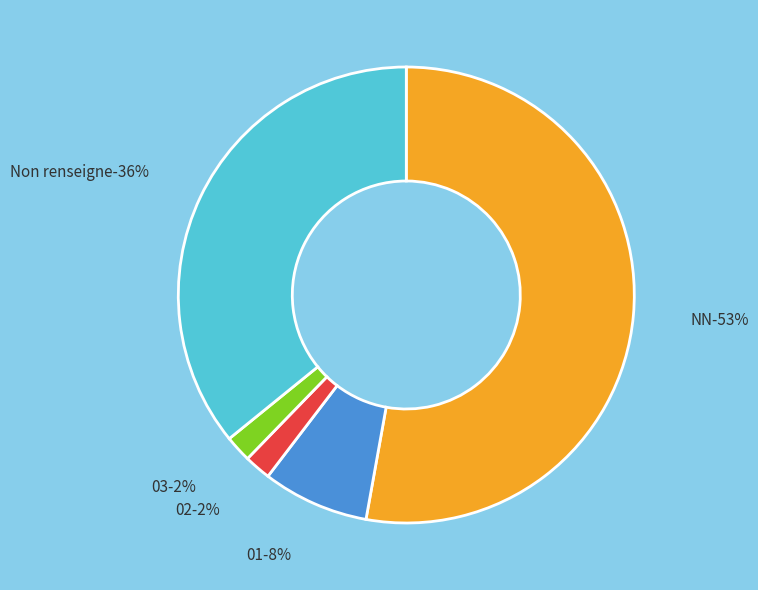

What percentage is NOT represented by 03?

98.1%